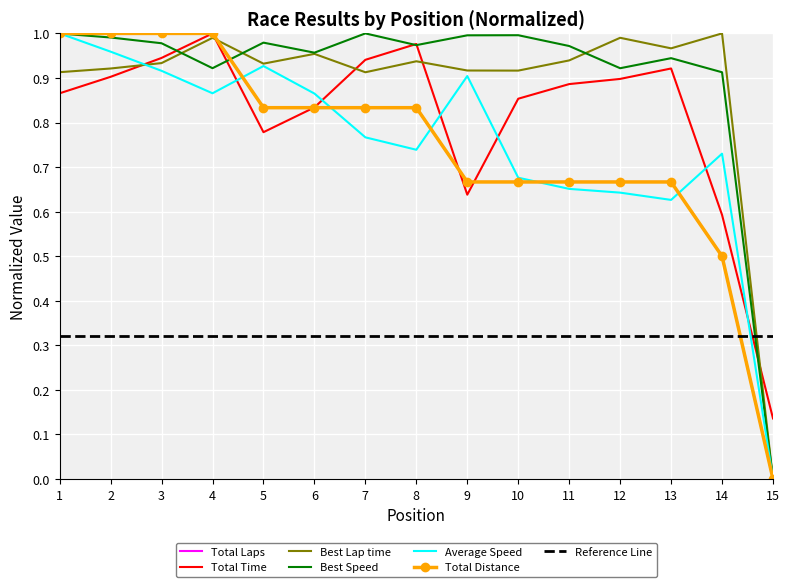

How many data points in Total Laps are above 0?

14